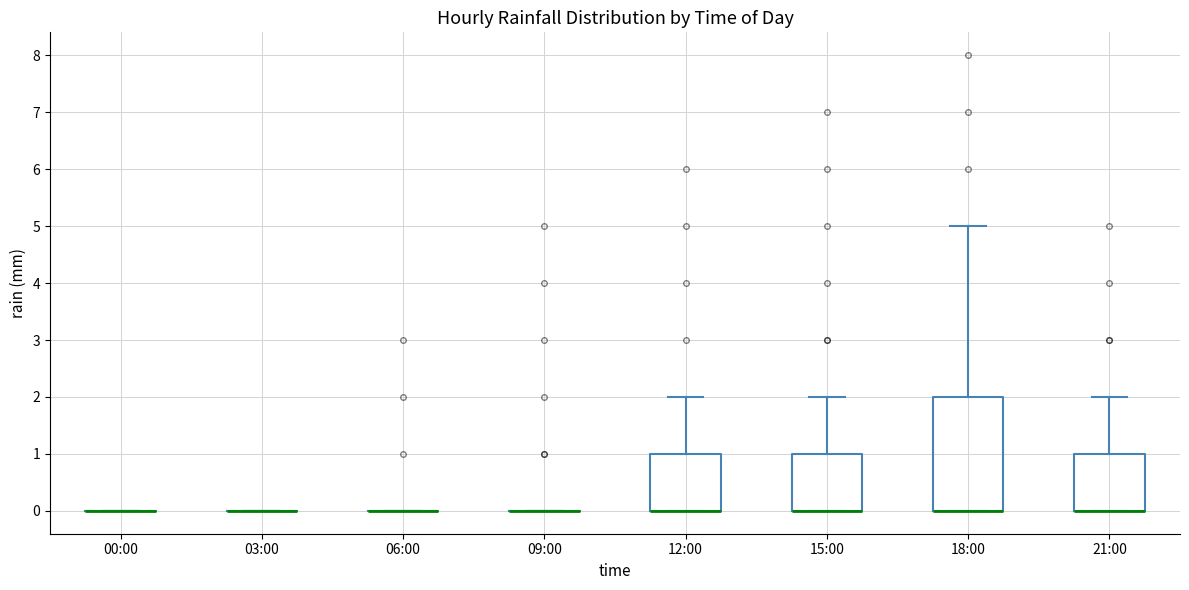

Comparing the boxes themselves (not the whiskers), which one is the tallest?

18:00